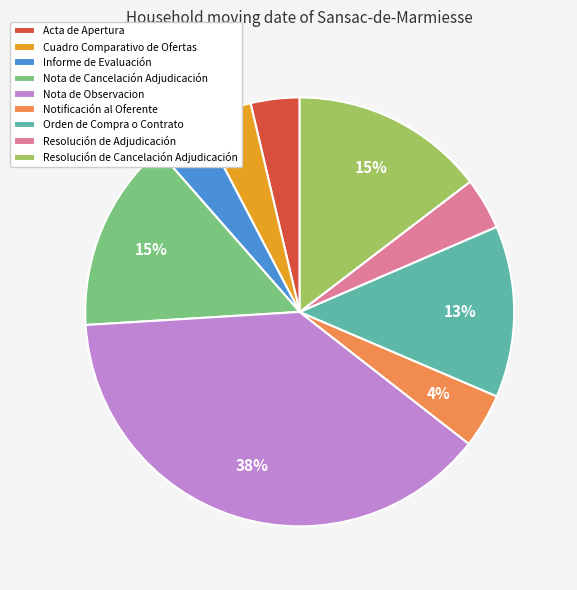

Do Acta de Apertura and Orden de Compra o Contrato together represent more than half of the pie?

No